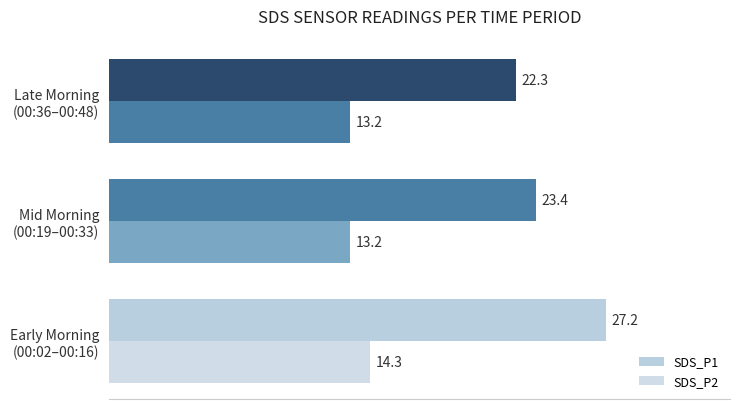

Count the number of data series in this chart.

2